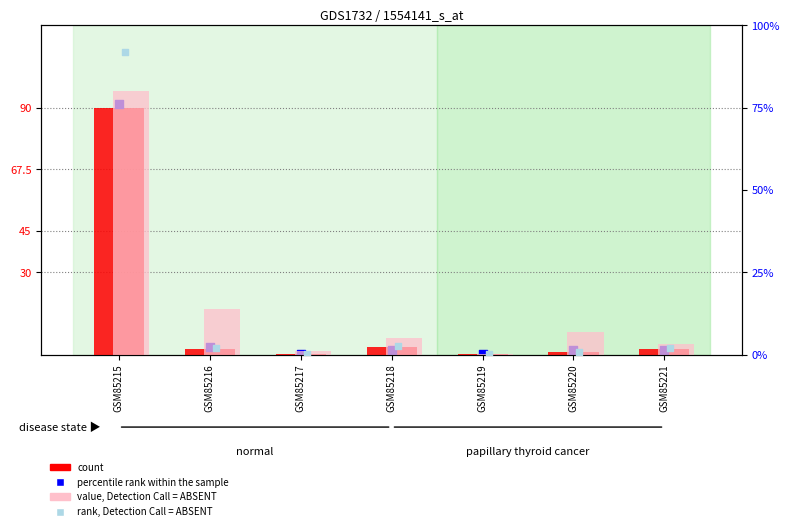

Is the value of value, Detection Call = ABSENT at GSM85219 greater than the value of percentile rank within the sample at GSM85220?

No